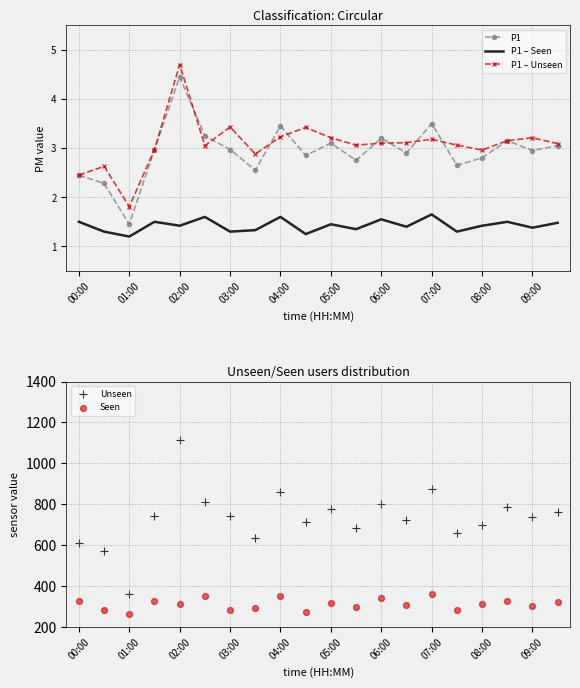

What are all the series names shown in the legend?

P1, P1 – Seen, P1 – Unseen, Unseen, Seen